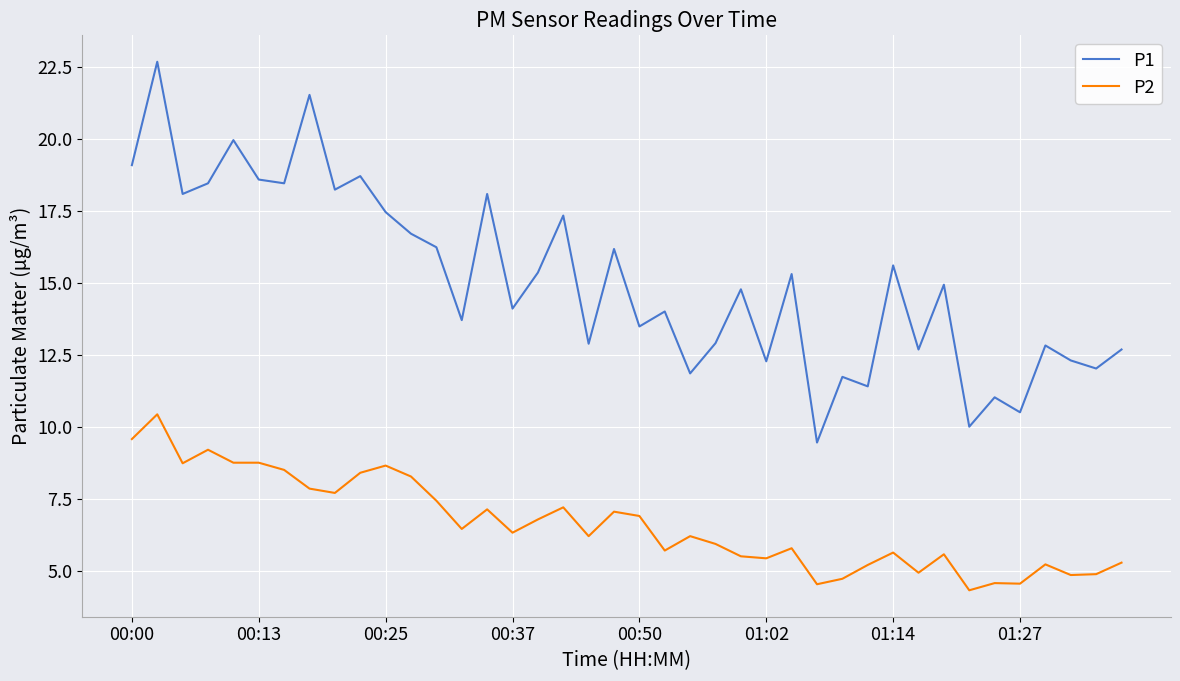

What is the smallest value displayed?

4.3